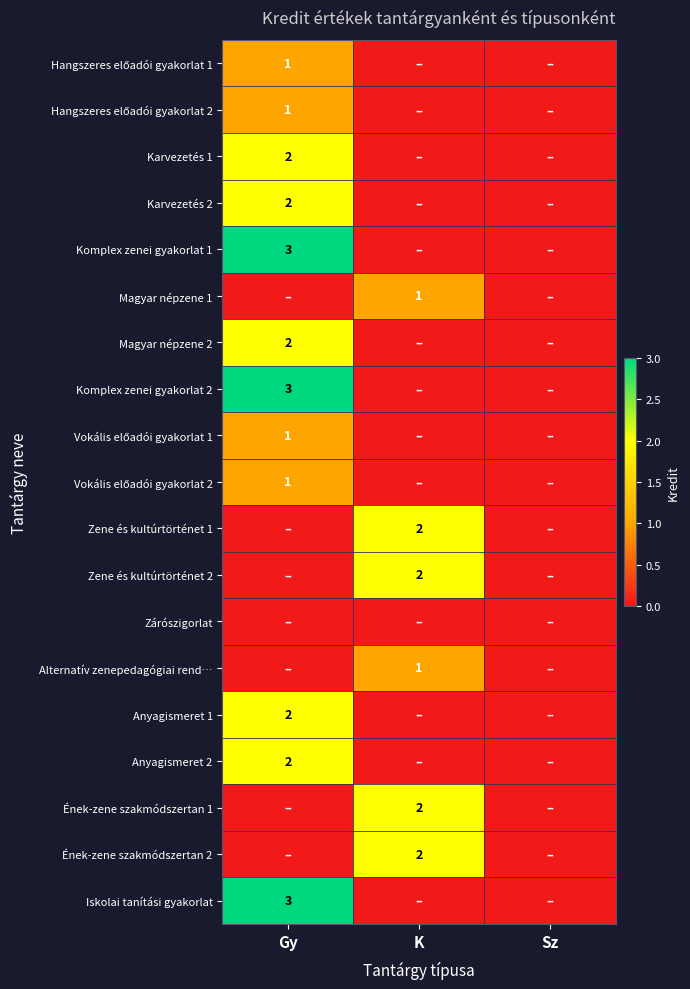

The Karvezetés 2 series shows 1 at Gy. True or false?

False